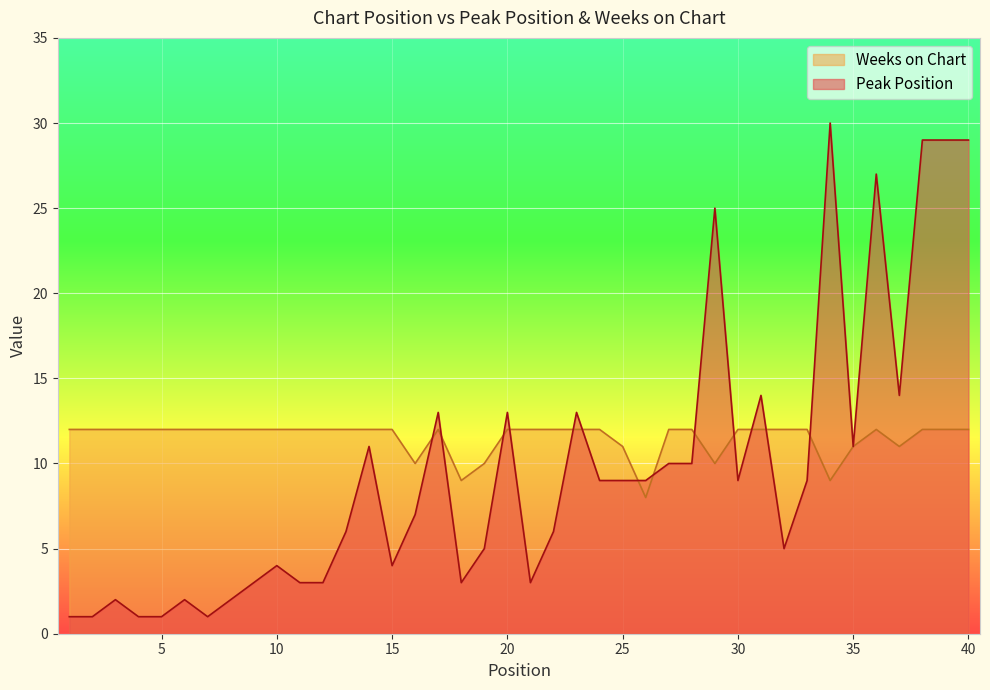

The Weeks on Chart series shows 11 at 37. True or false?

True